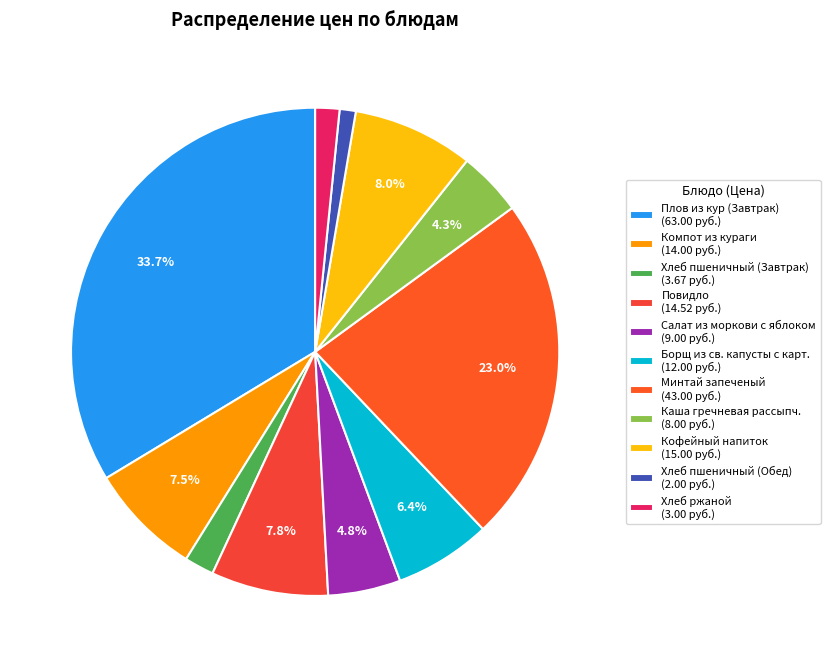

Is there any slice that represents more than half of the pie?

No